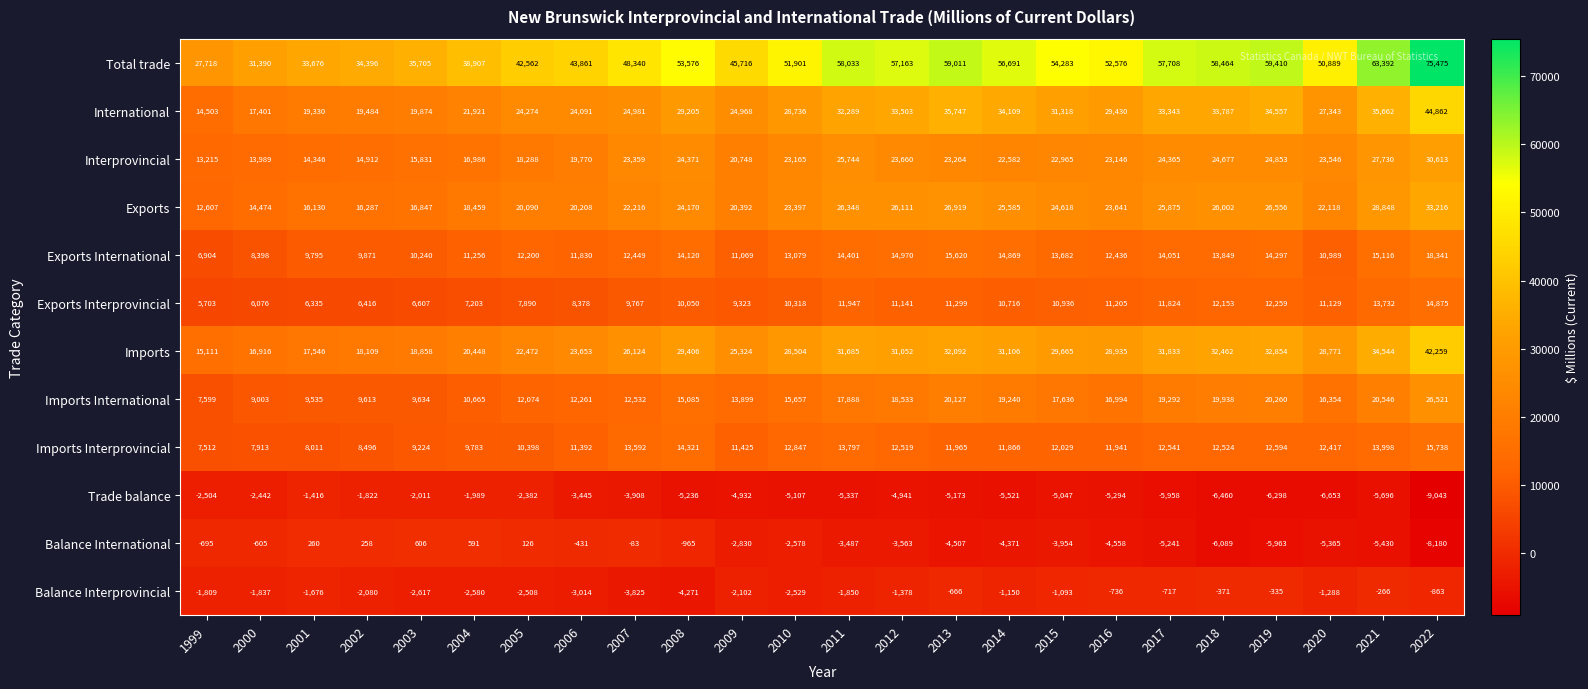

At how many categories does at least one series exceed 31170?

23